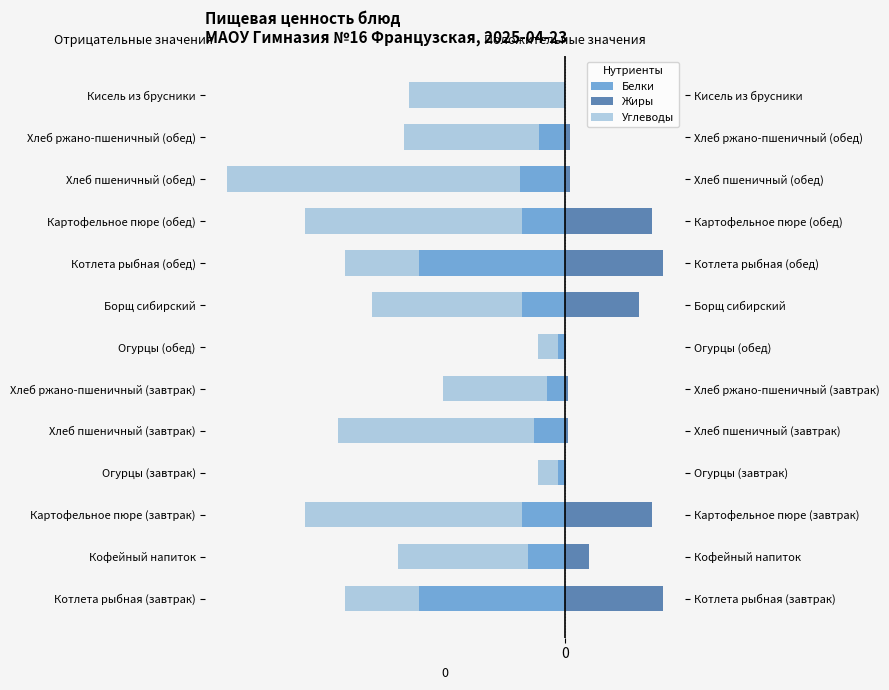

Which series has the largest range (max minus min)?

Углеводы